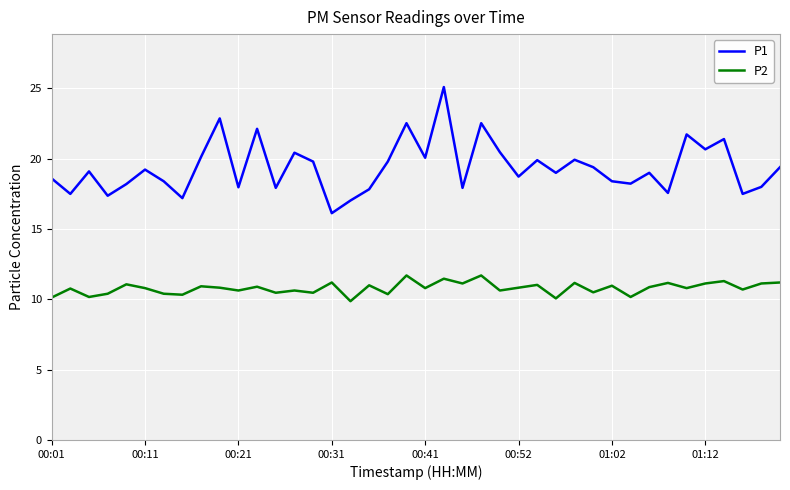

Which series has the largest total across all categories?

P1